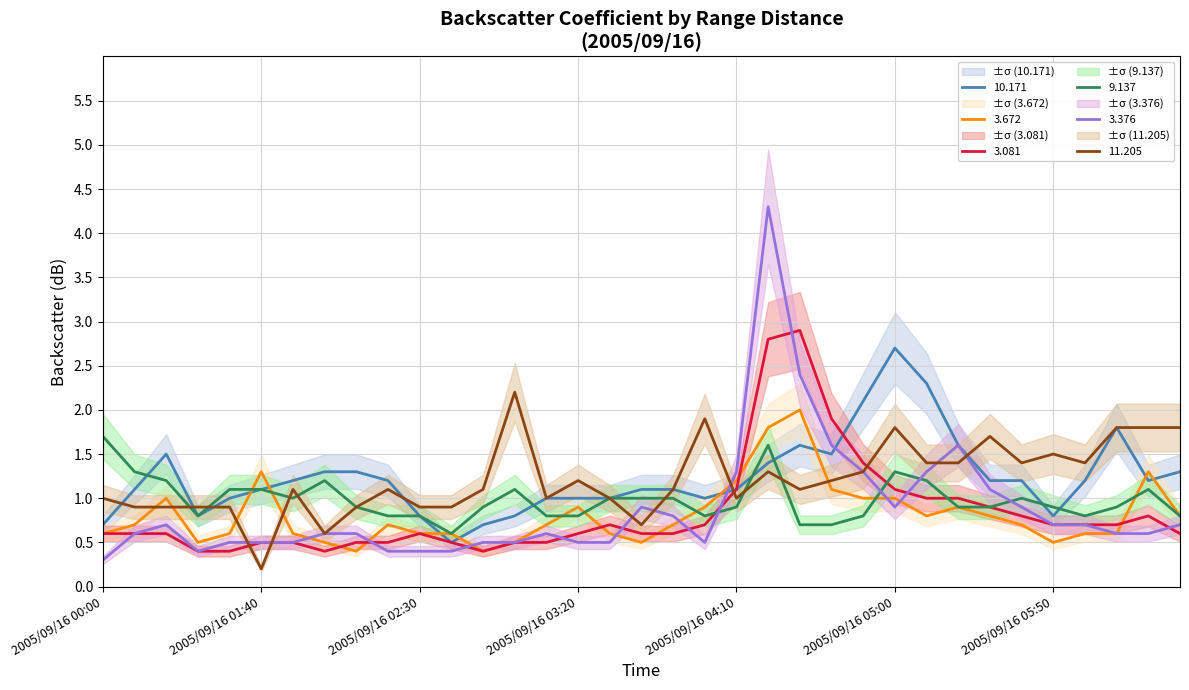

Rank the categories by 10.171 value from lowest to highest.

2005/09/16 02:40, 2005/09/16 00:00, 2005/09/16 02:50, 2005/09/16 01:20, 2005/09/16 02:30, 2005/09/16 03:00, 2005/09/16 05:50, 2005/09/16 01:30, 2005/09/16 03:10, 2005/09/16 03:20, 2005/09/16 03:30, 2005/09/16 04:00, 2005/09/16 00:10, 2005/09/16 01:40, 2005/09/16 03:40, 2005/09/16 03:50, 2005/09/16 04:10, 2005/09/16 01:50, 2005/09/16 02:20, 2005/09/16 05:30, 2005/09/16 05:40, 2005/09/16 06:00, 2005/09/16 06:20, 2005/09/16 02:00, 2005/09/16 02:10, 2005/09/16 06:30, 2005/09/16 04:20, 2005/09/16 00:20, 2005/09/16 04:40, 2005/09/16 04:30, 2005/09/16 05:20, 2005/09/16 06:10, 2005/09/16 04:50, 2005/09/16 05:10, 2005/09/16 05:00